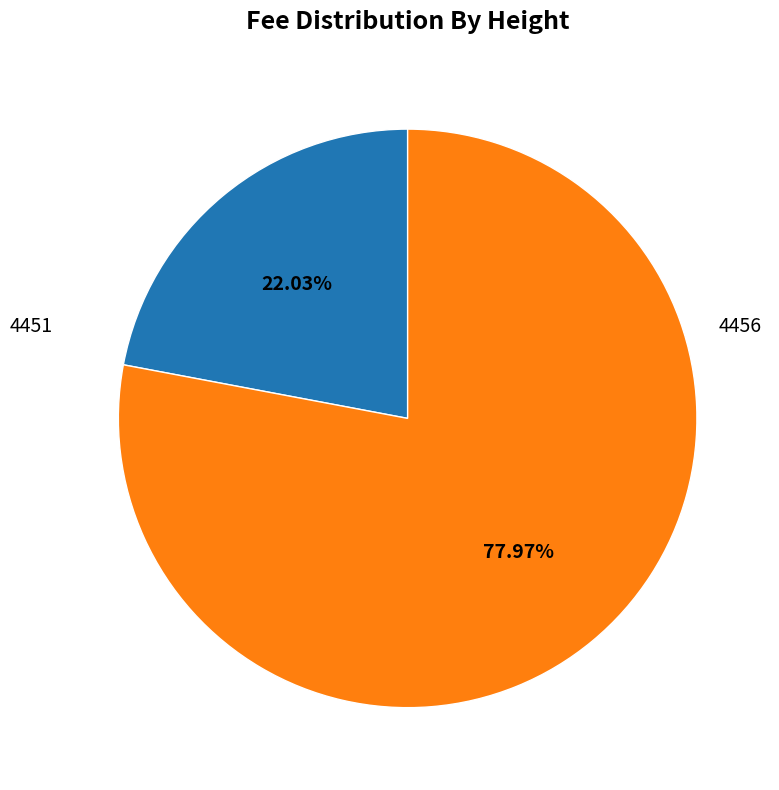

Is there a majority slice in this chart?

Yes